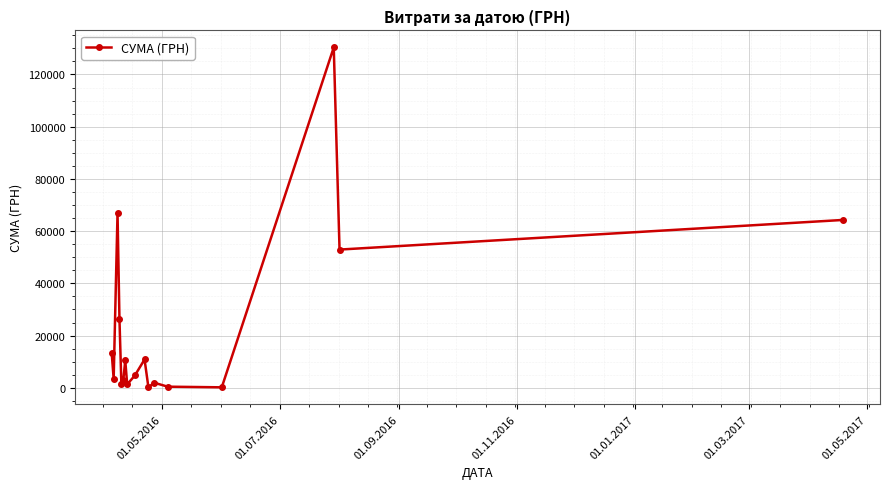

Is this an area chart (filled region under the line)?

No